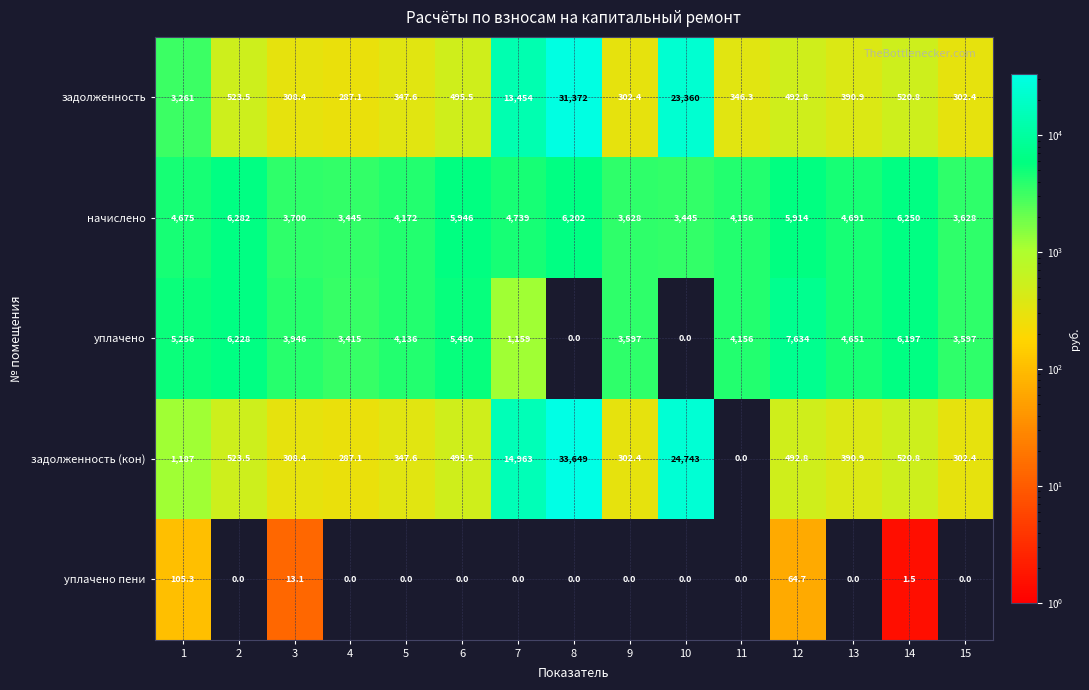

True or false: задолженность (кон) has a value of 160.4 at 5.

False